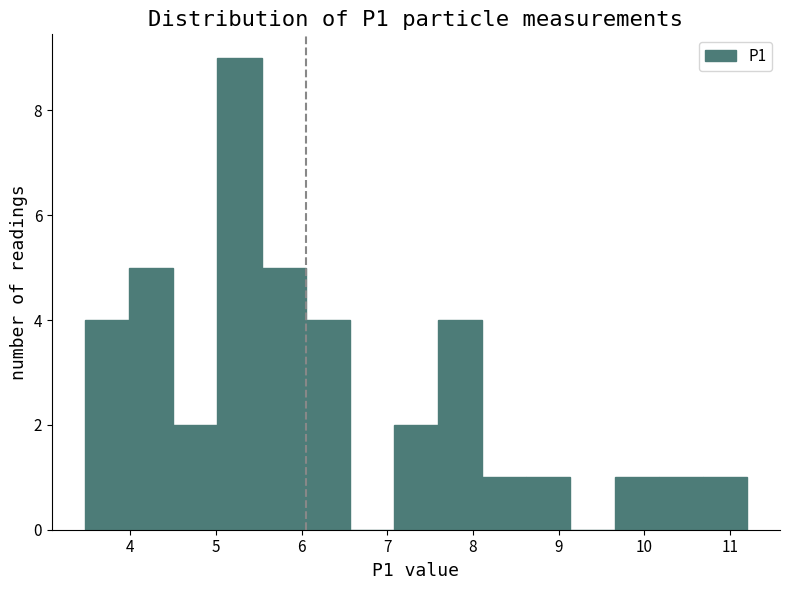

Reading left to right, transcribe this chart: for each bar, give the range it covers on the x-axis and its height. Neither the bar edges nor the heights are printed on the chart, so give them approximately, as read against the axes.

3.5 to 4.0: 4
4.0 to 4.5: 5
4.5 to 5.0: 2
5.0 to 5.5: 9
5.5 to 6.0: 5
6.0 to 6.6: 4
6.6 to 7.1: 0
7.1 to 7.6: 2
7.6 to 8.1: 4
8.1 to 8.6: 1
8.6 to 9.1: 1
9.1 to 9.7: 0
9.7 to 10.2: 1
10.2 to 10.7: 1
10.7 to 11.2: 1